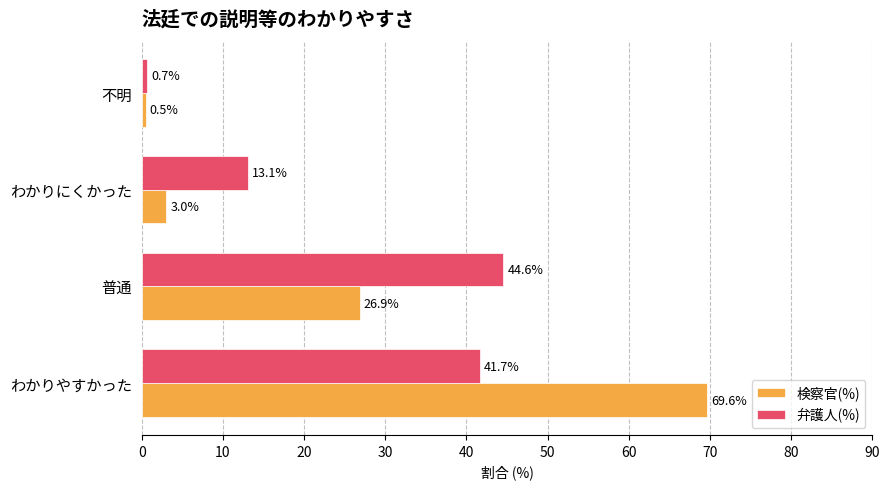

How many data points in 弁護人(%) are above 41?

2